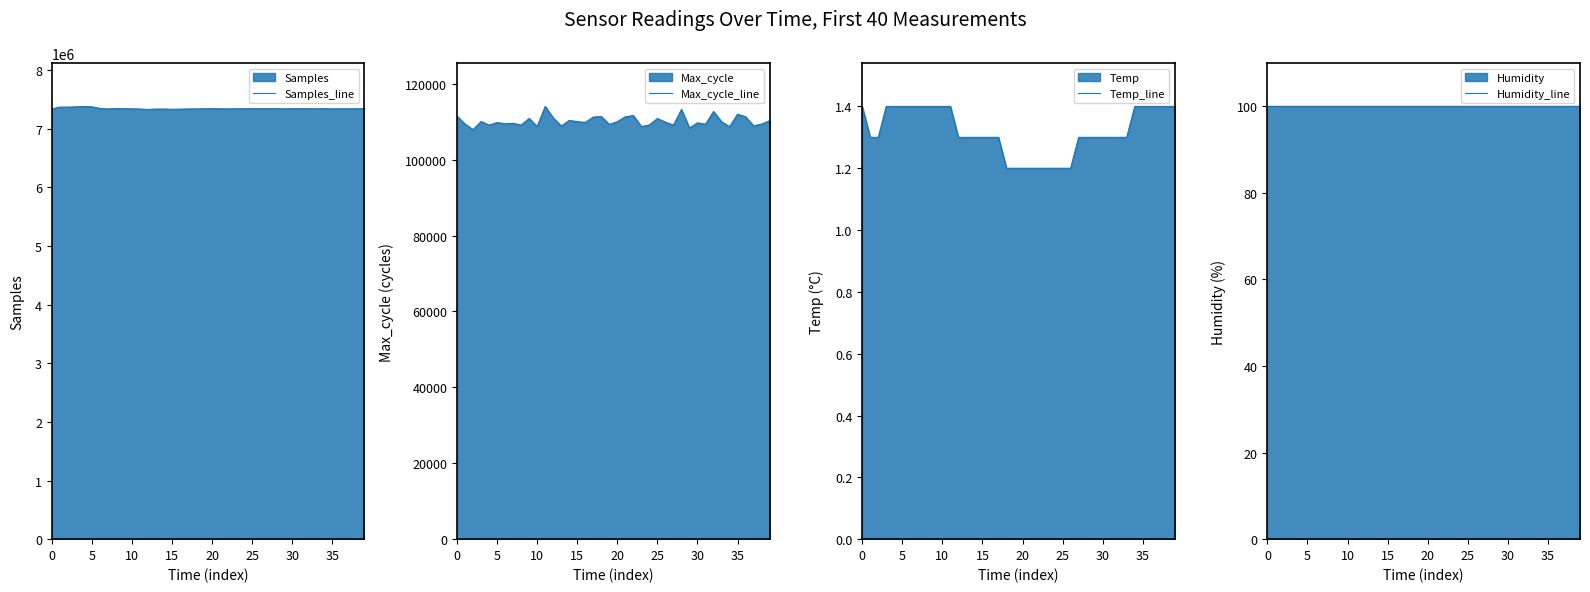

What is the maximum value for Samples_line?

7377472